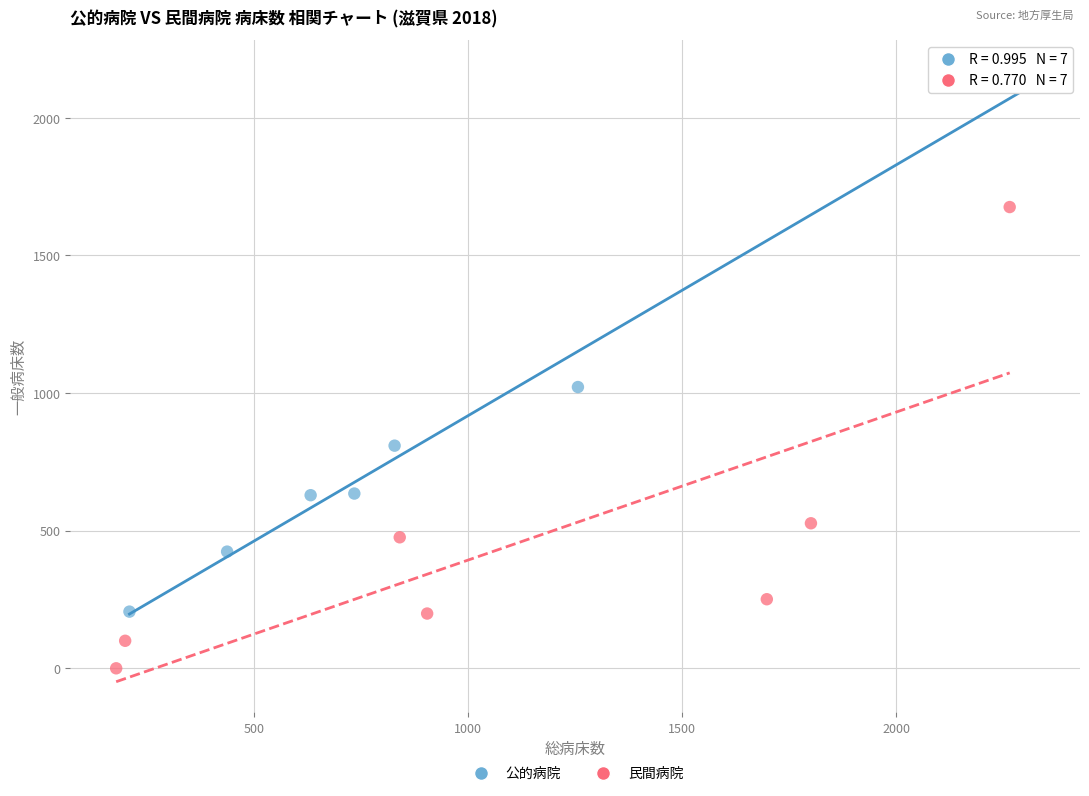

Which series reaches the maximum Y coordinate?

公的病院